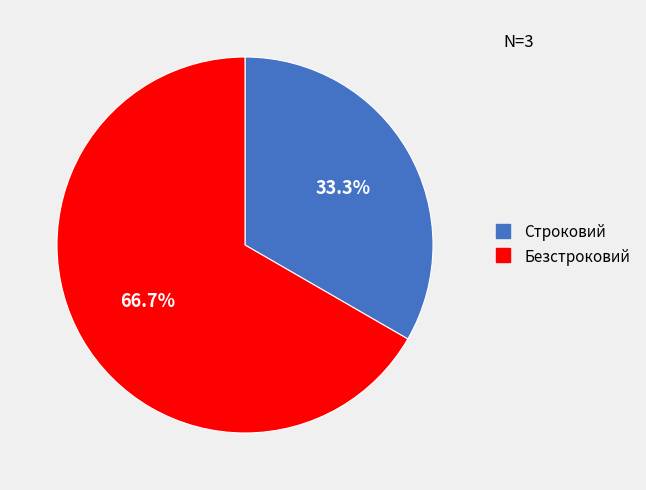

How many slices are in this pie chart?

2